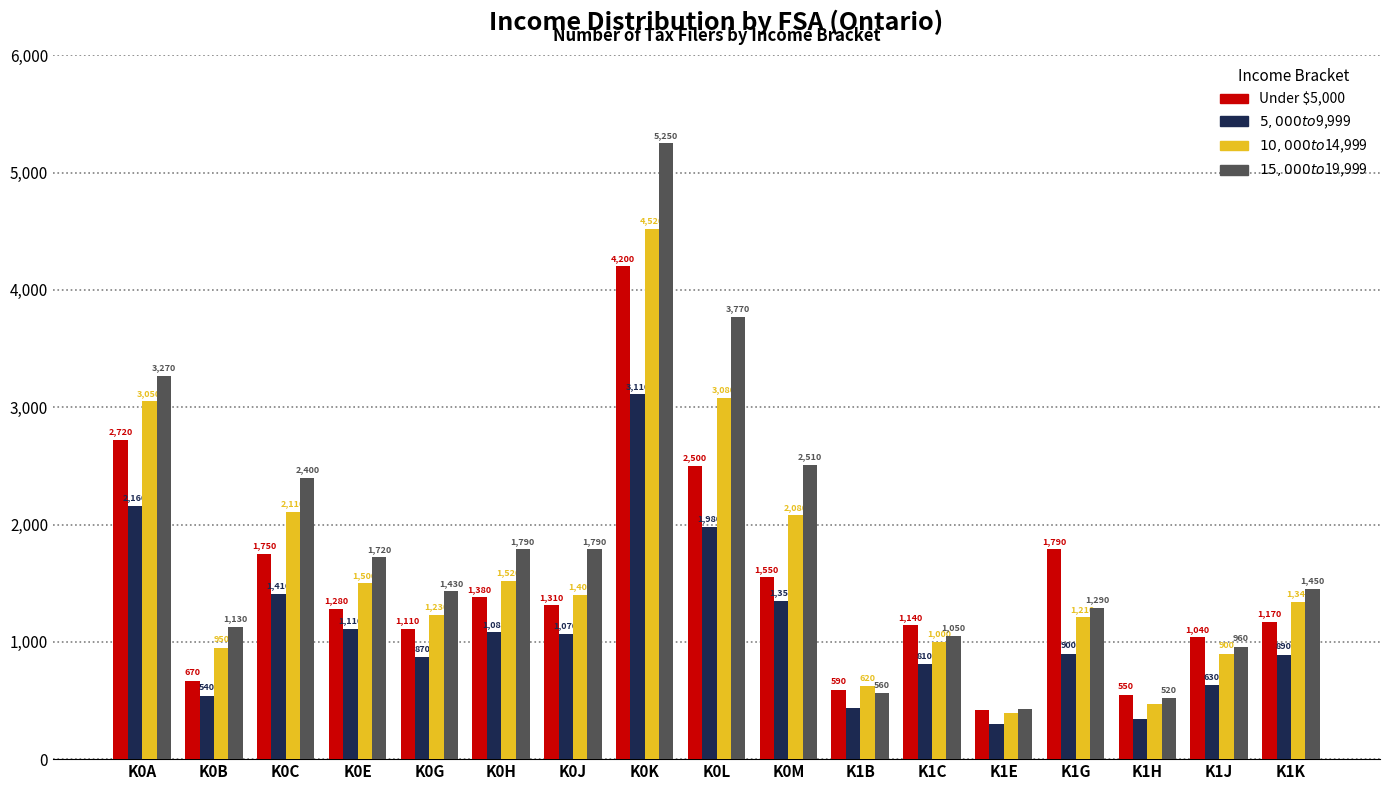

True or false: $5,000 to $9,999 has a value of 630 at K1J.

True